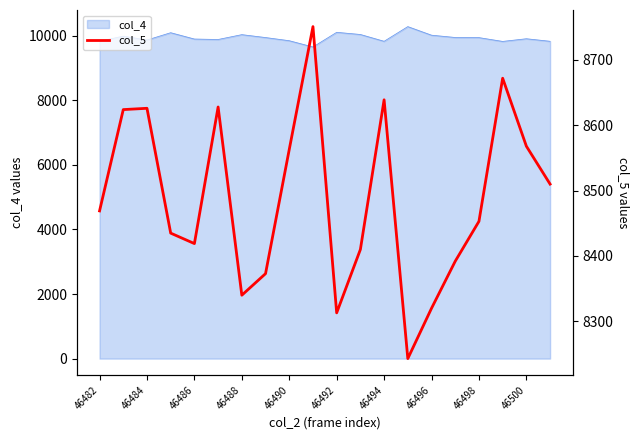

Reading left to right, what are all the values shown in this chart?

8469	8624	8626	8435	8419	8628	8340	8373	8563	8751	8313	8410	8639	8243	8320	8392	8453	8672	8568	8510